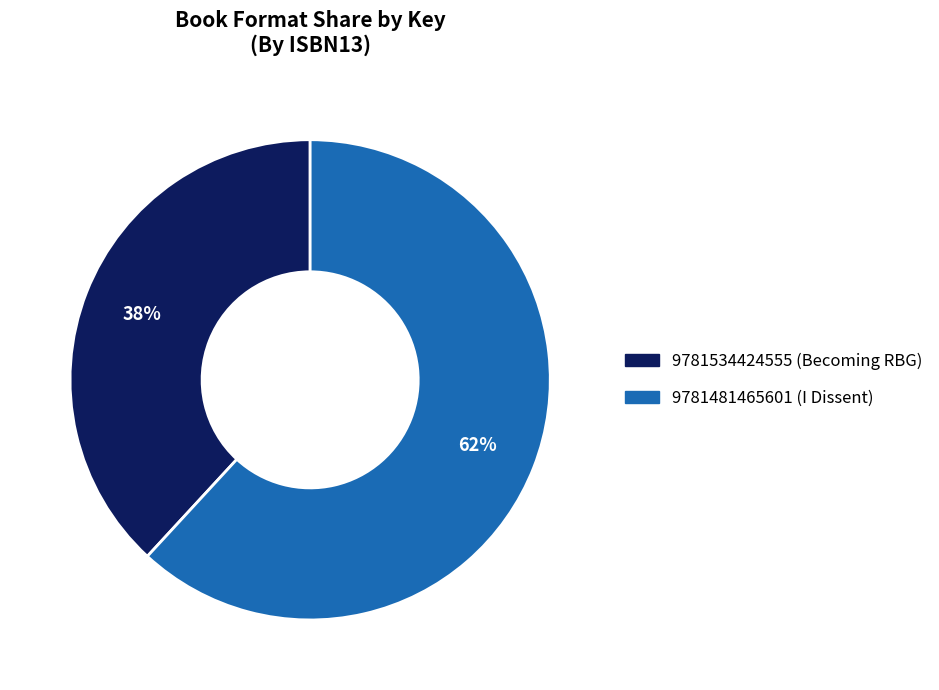

To the nearest percent, what is the average slice percentage?

50%